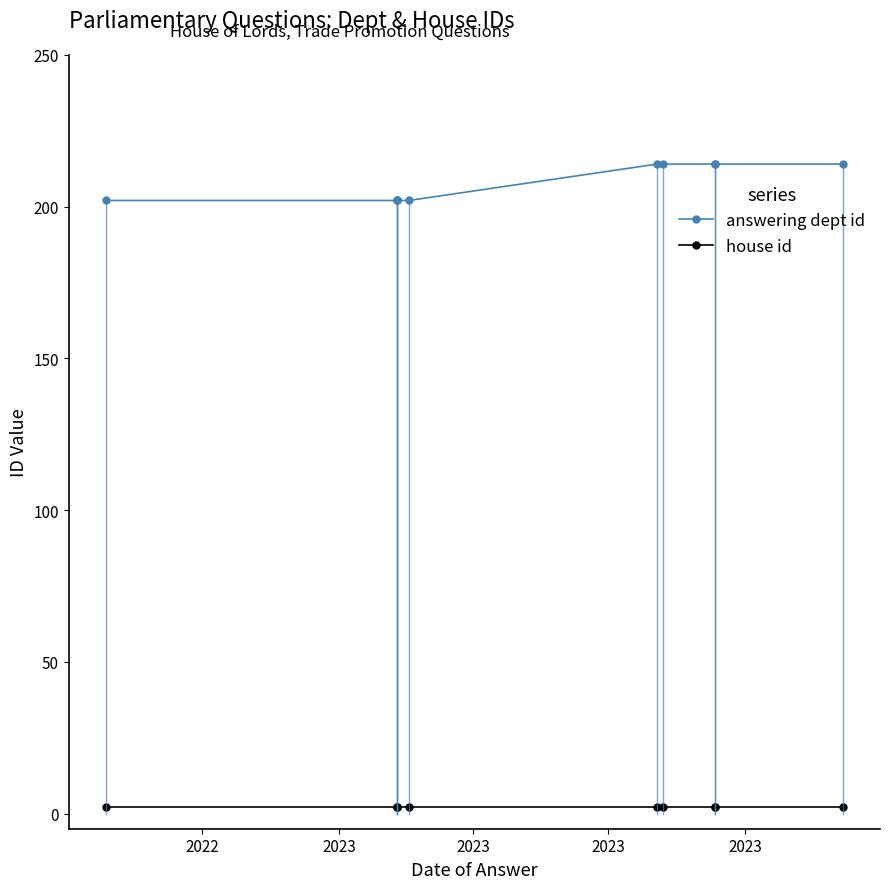

What is the label of the 6th point from the right?

2023